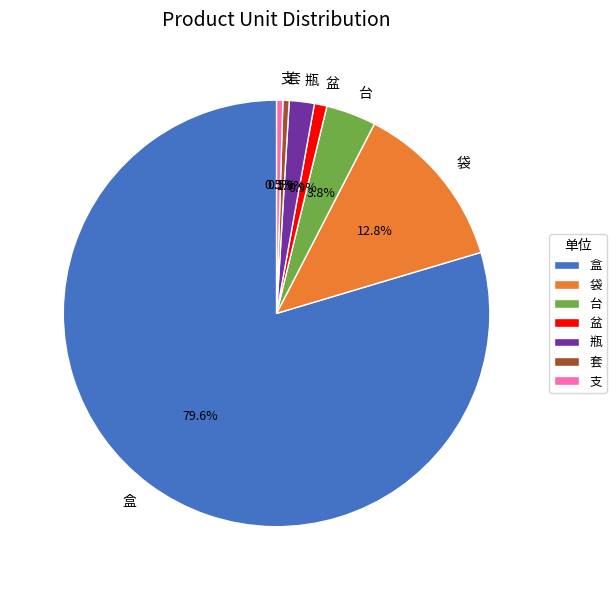

What is the majority slice?

盒